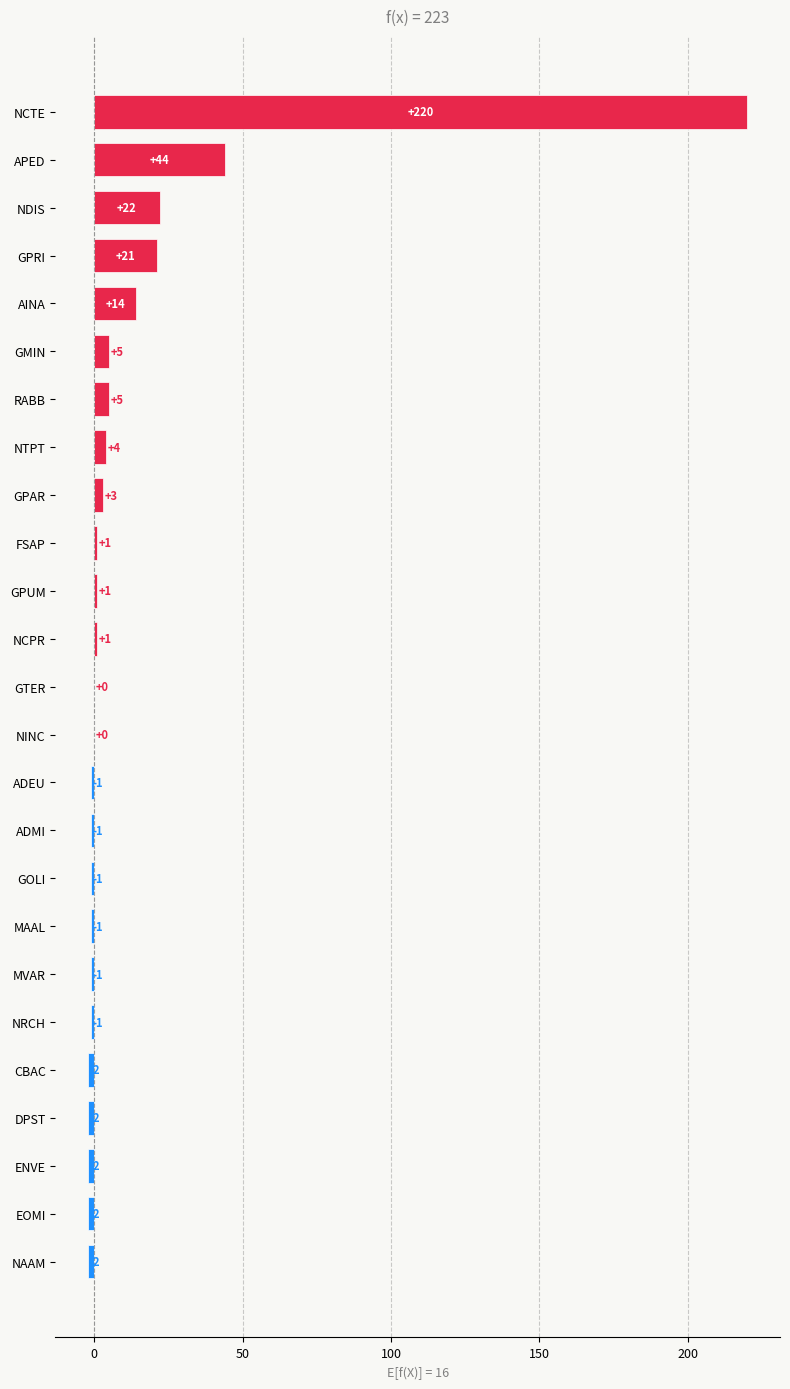

The value at APED is 63. True or false?

False